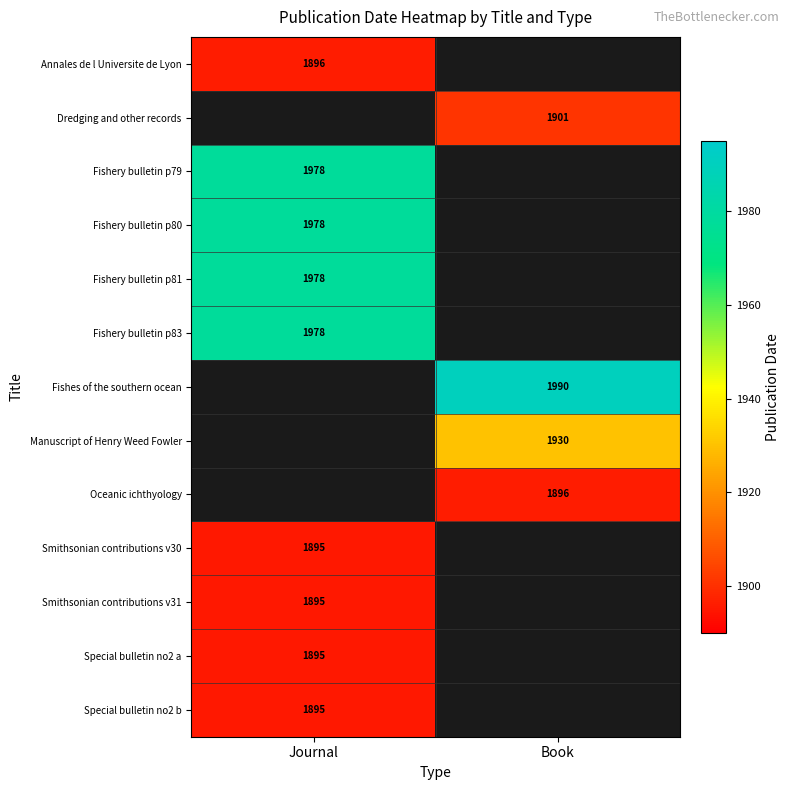

Is the value of Fishery bulletin p83 at Journal greater than the value of Annales de l Universite de Lyon at Journal?

Yes